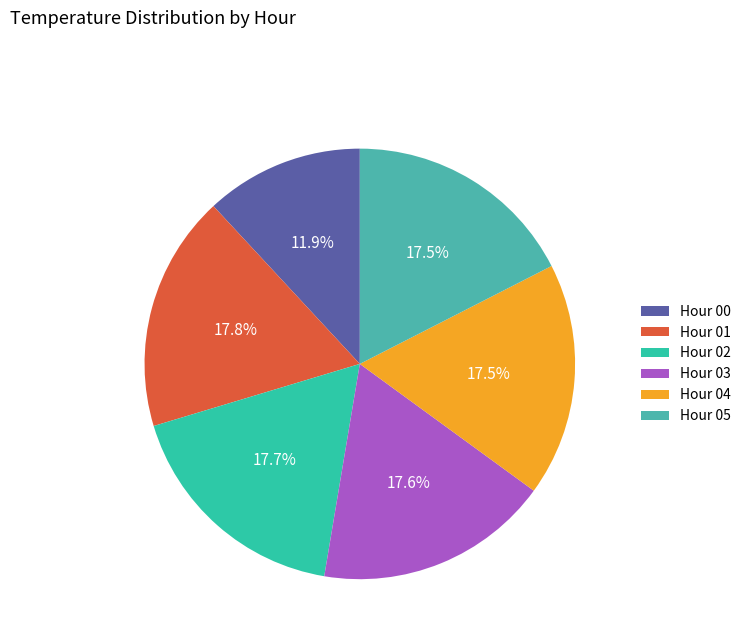

Count the number of slices in the pie.

6